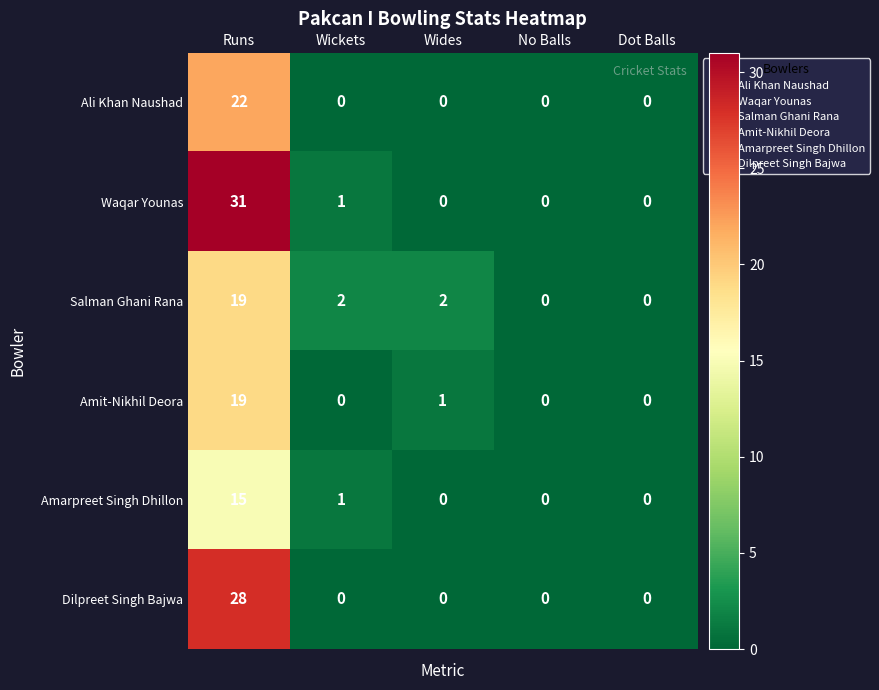

Is it true that Dilpreet Singh Bajwa equals 11 at Wickets?

False